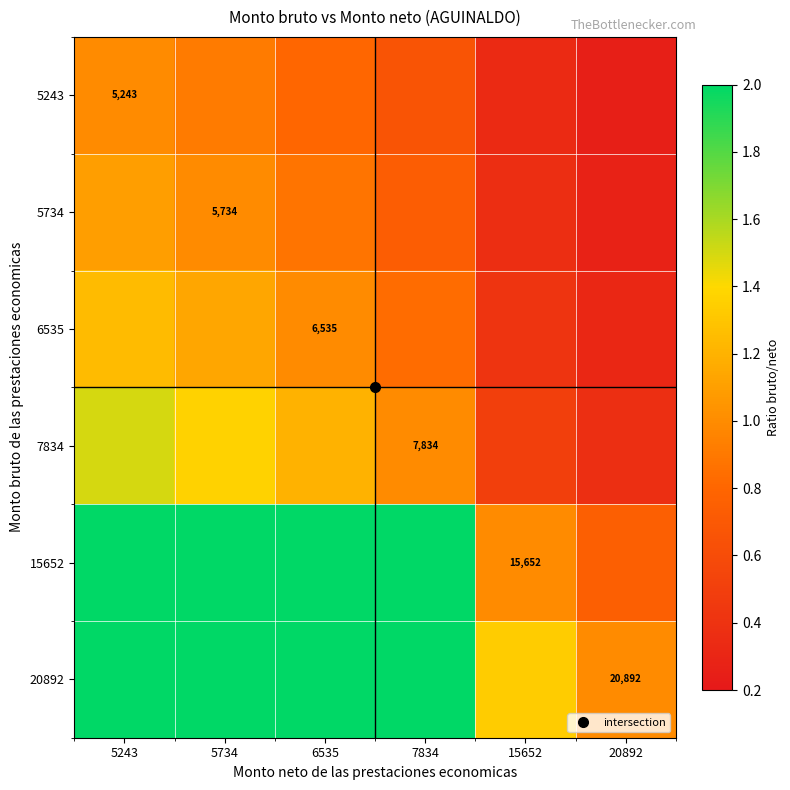

The value of 5734 at 6535 is 1.6. True or false?

False